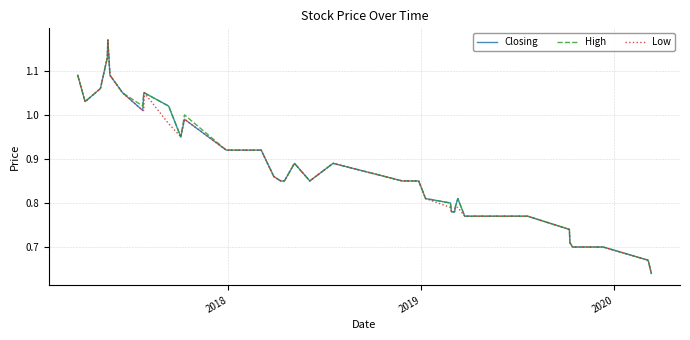

What are all the series names shown in the legend?

Closing, High, Low